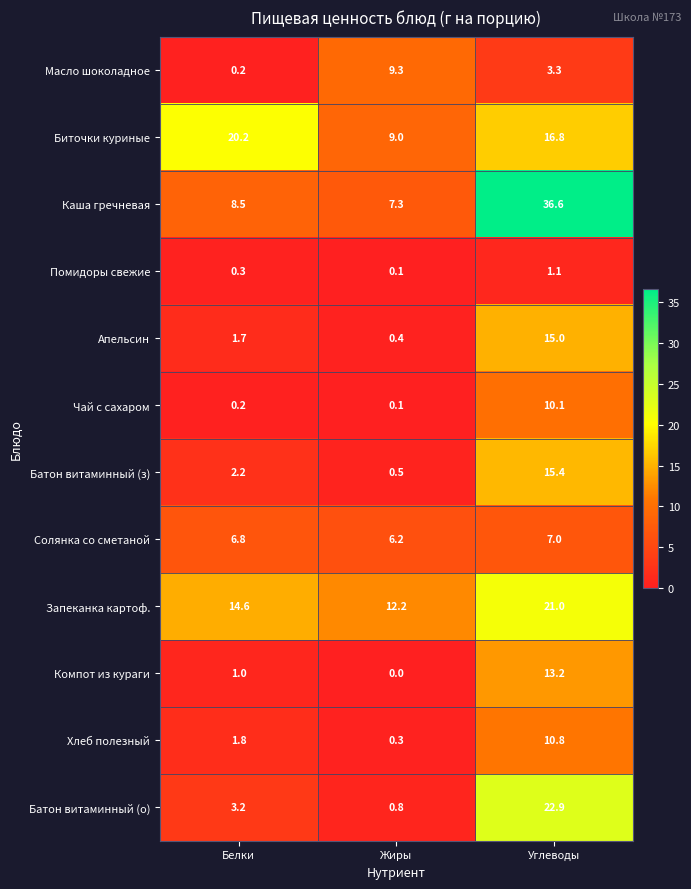

Read the Хлеб полезный value at Жиры.

0.3